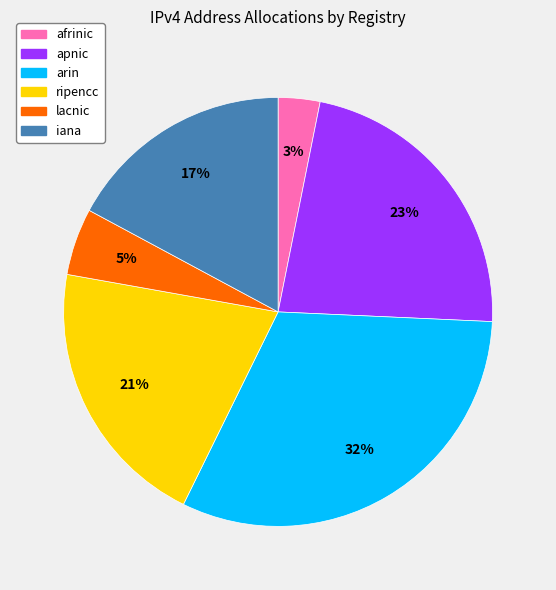

Between iana and lacnic, which is larger?

iana